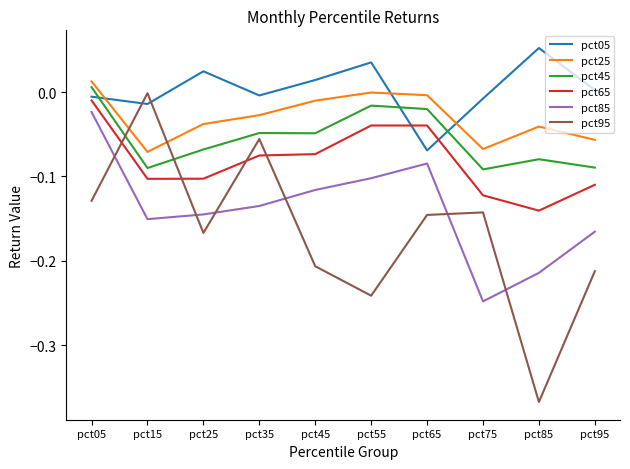

True or false: pct25 has a value of -0.0 at pct55.

True